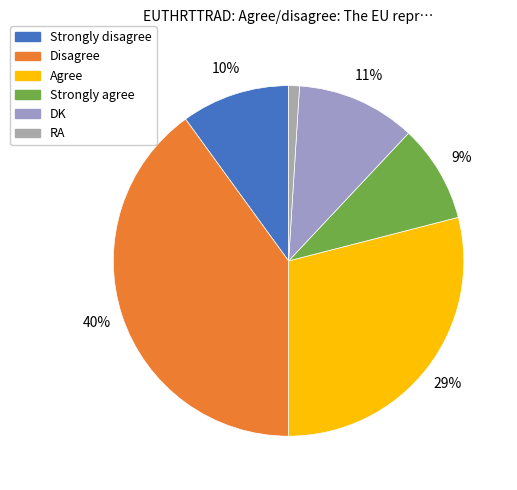

What percentage is the Strongly disagree slice, to the nearest percent?

10%